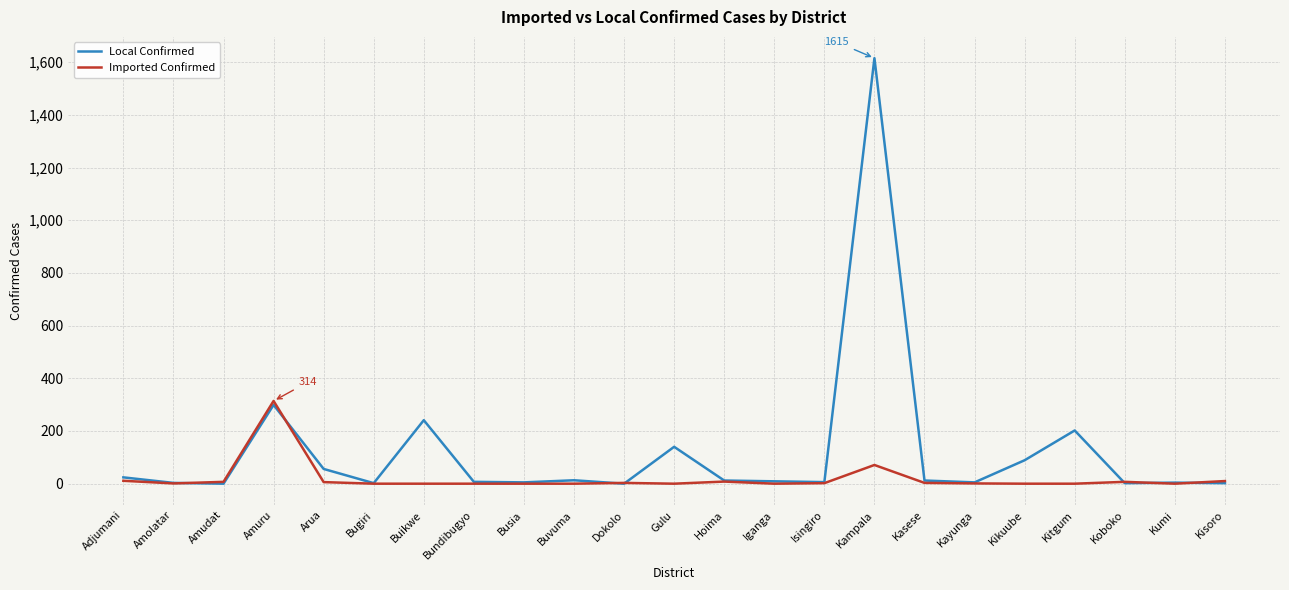

Is it true that Local Confirmed equals 140 at Gulu?

True